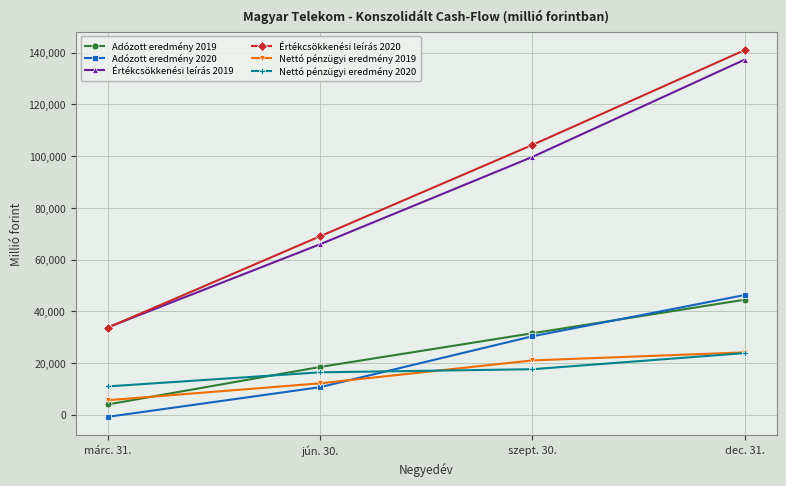

Between which two adjacent categories do Nettó pénzügyi eredmény 2020 and Adózott eredmény 2019 first intersect?

márc. 31. and jún. 30.